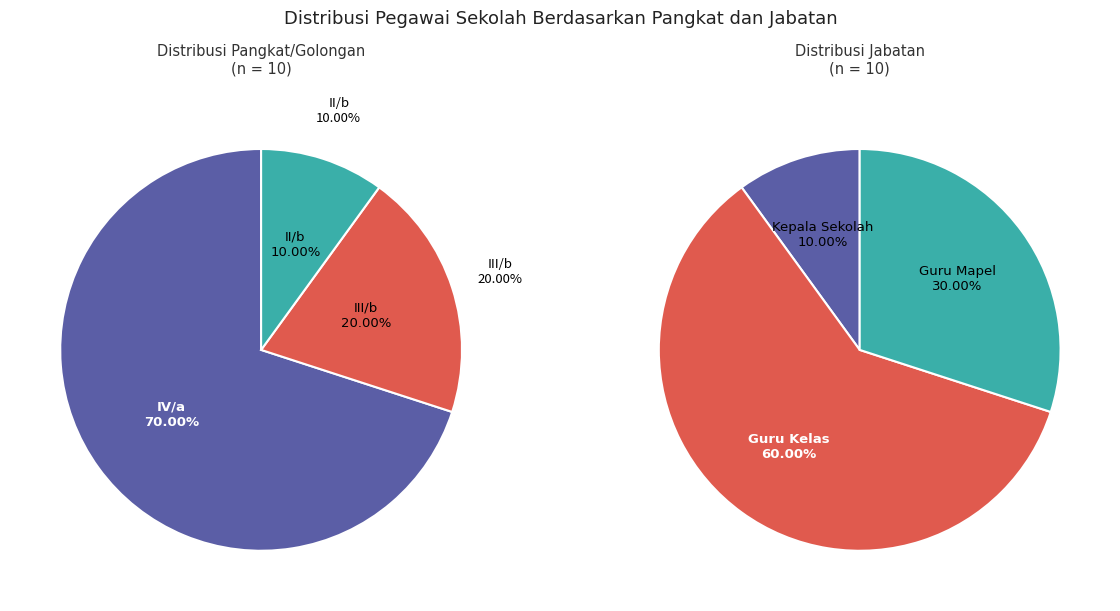

What percentage is NOT represented by Kepala Sekolah?

90.0%